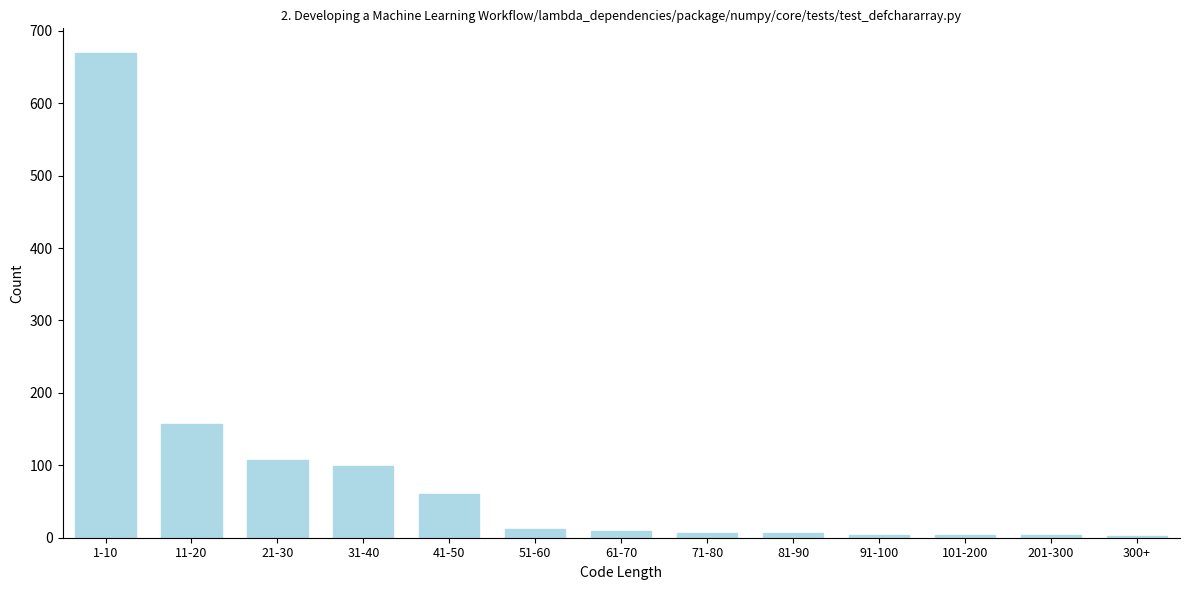

At which label is the value closest to 336?

11-20